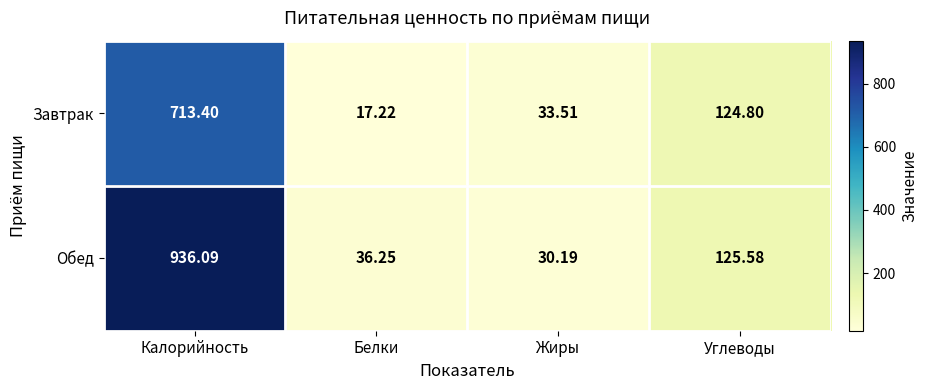

Where is Обед nearest to the value 483?

Углеводы